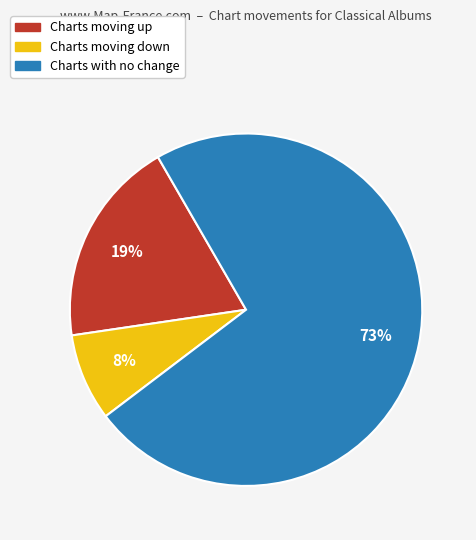

How many slices are in this pie chart?

3